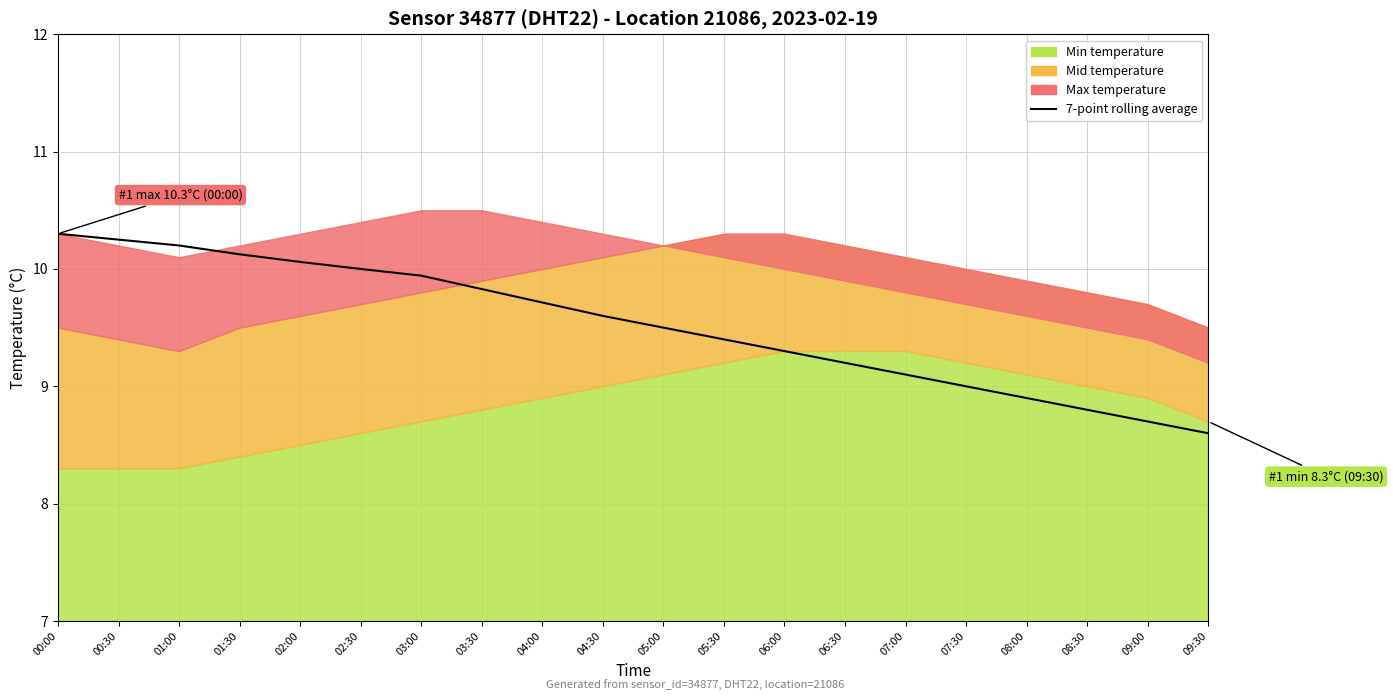

Reading right to left, list all the values displayed in this chart.

8.6	8.7	8.8	8.9	9.0	9.1	9.2	9.3	9.4	9.5	9.6	9.7	9.8	9.9	10.0	10.1	10.1	10.2	10.2	10.3